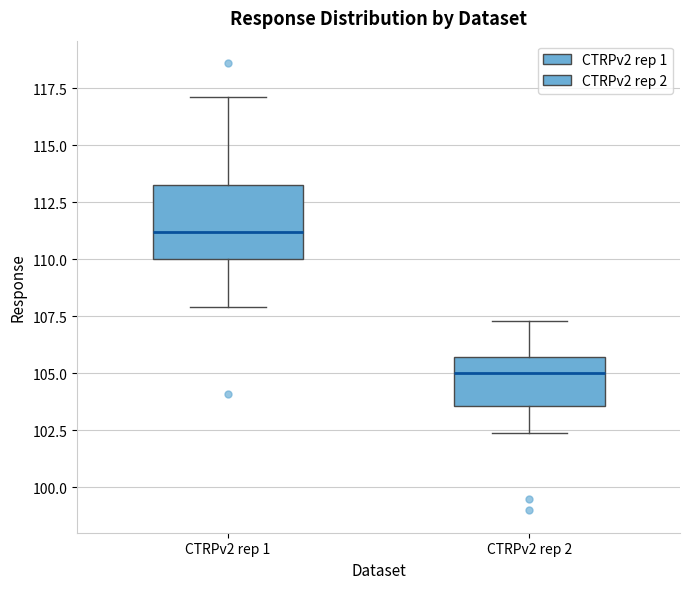

Which box is the tallest, from its lower edge to its upper edge?

CTRPv2 rep 1